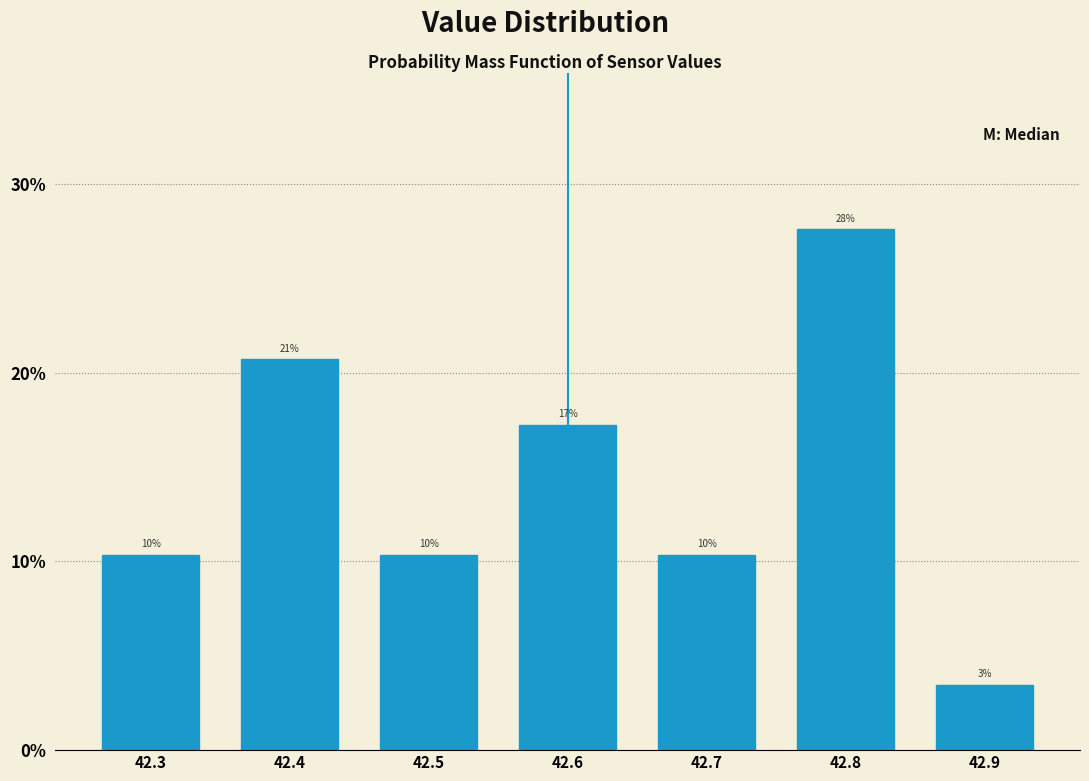

Are the bars horizontal?

No